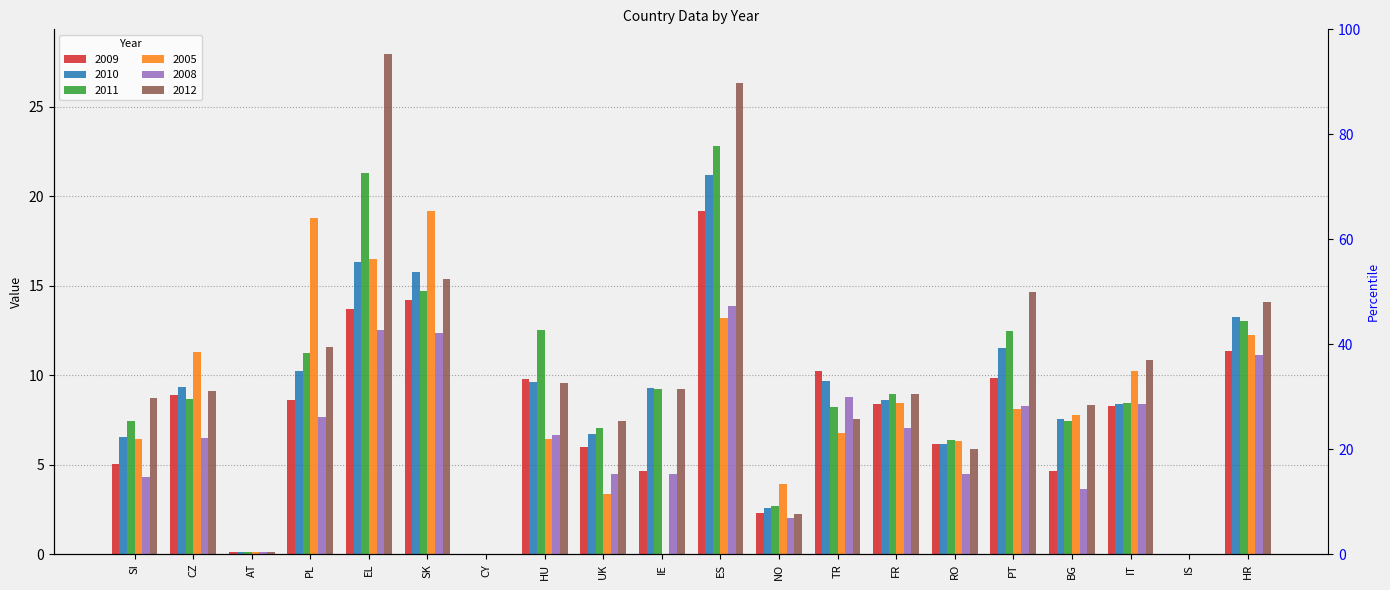

Reading right to left, extract all data points from this chart.

2009: HR=11.4	IS=0.0	IT=8.3	BG=4.7	PT=9.8	RO=6.1	FR=8.4	TR=10.2	NO=2.3	ES=19.2	IE=4.6	UK=6.0	HU=9.8	CY=0.0	SK=14.2	EL=13.7	PL=8.6	AT=0.1	CZ=8.9	SI=5.0
2010: HR=13.2	IS=0.0	IT=8.4	BG=7.6	PT=11.5	RO=6.1	FR=8.6	TR=9.7	NO=2.6	ES=21.2	IE=9.3	UK=6.7	HU=9.6	CY=0.0	SK=15.8	EL=16.3	PL=10.2	AT=0.1	CZ=9.4	SI=6.5
2011: HR=13.0	IS=0.0	IT=8.4	BG=7.4	PT=12.5	RO=6.4	FR=8.9	TR=8.2	NO=2.7	ES=22.8	IE=9.2	UK=7.0	HU=12.5	CY=0.0	SK=14.7	EL=21.3	PL=11.2	AT=0.1	CZ=8.7	SI=7.4
2005: HR=12.3	IS=0.0	IT=10.2	BG=7.8	PT=8.1	RO=6.3	FR=8.4	TR=6.8	NO=3.9	ES=13.2	IE=0.0	UK=3.4	HU=6.4	CY=0.0	SK=19.2	EL=16.5	PL=18.8	AT=0.1	CZ=11.3	SI=6.4
2008: HR=11.1	IS=0.0	IT=8.4	BG=3.6	PT=8.3	RO=4.5	FR=7.0	TR=8.8	NO=2.0	ES=13.9	IE=4.5	UK=4.5	HU=6.6	CY=0.0	SK=12.3	EL=12.5	PL=7.7	AT=0.1	CZ=6.5	SI=4.3
2012: HR=14.1	IS=0.0	IT=10.9	BG=8.3	PT=14.7	RO=5.9	FR=9.0	TR=7.6	NO=2.2	ES=26.3	IE=9.2	UK=7.4	HU=9.6	CY=0.0	SK=15.4	EL=27.9	PL=11.6	AT=0.1	CZ=9.1	SI=8.7